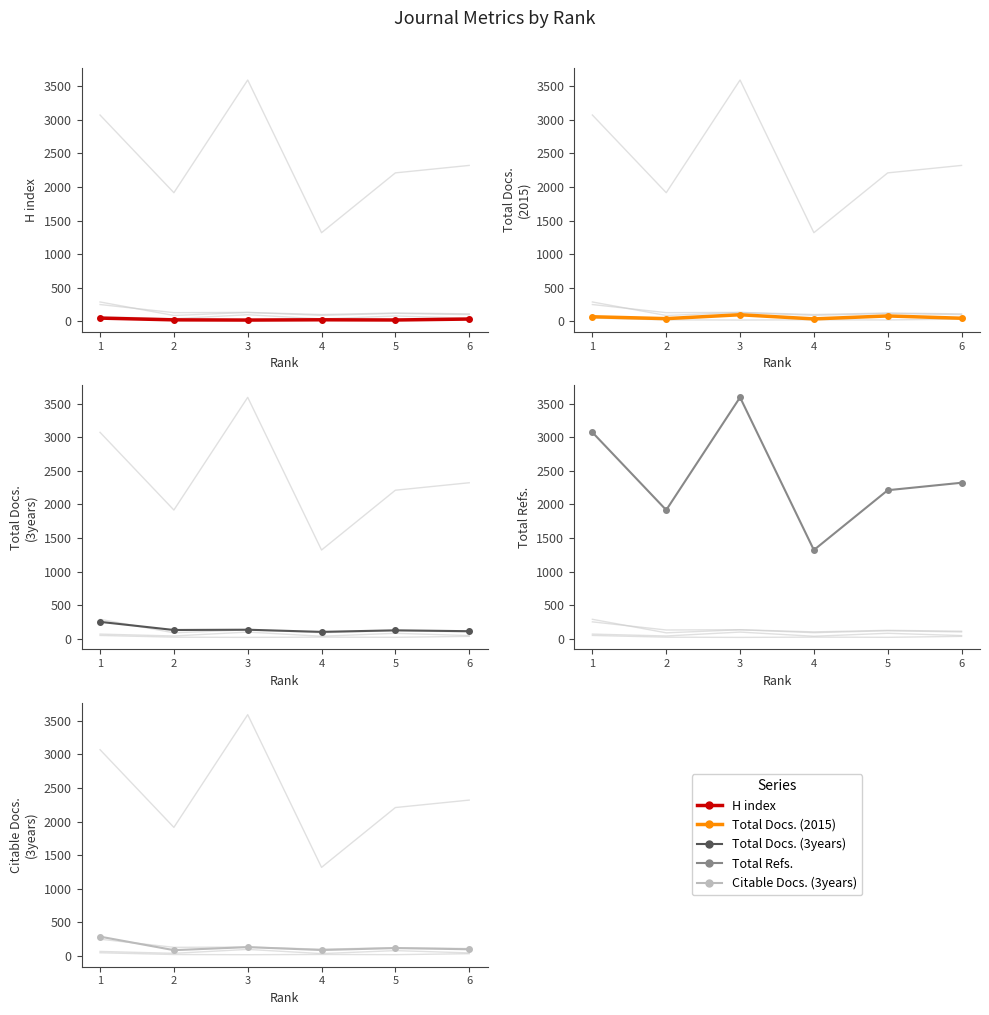

True or false: Total Refs. and Total Docs. (2015) intersect in this chart.

False